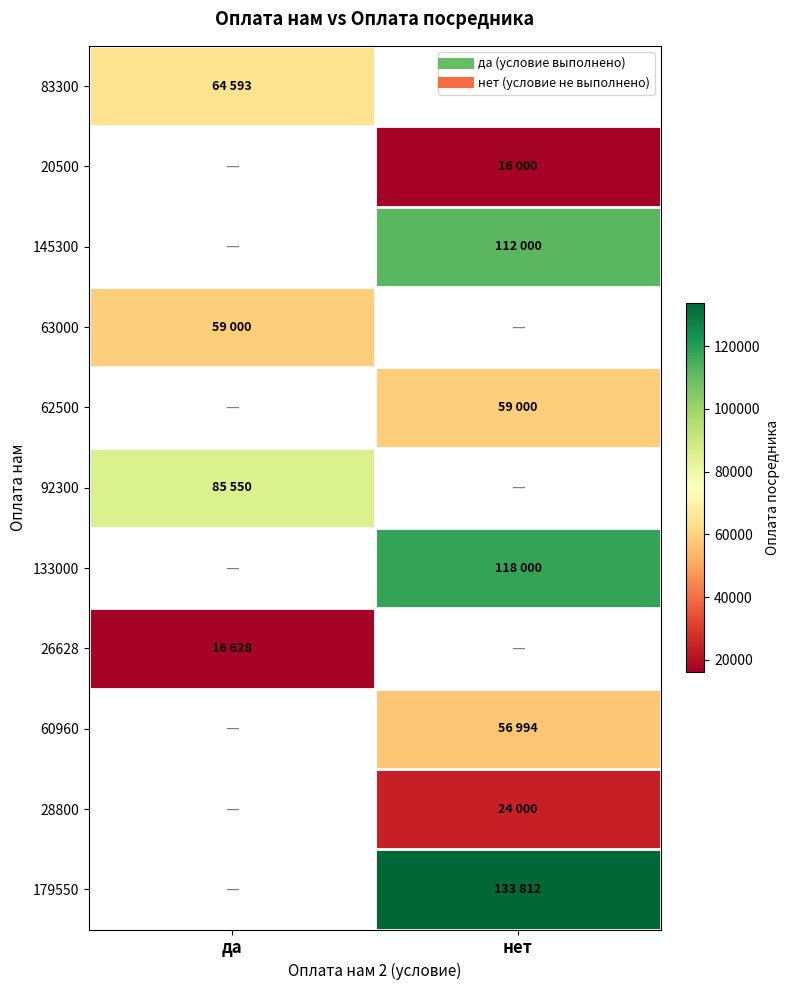

True or false: 63000 has a value of 84540.5 at да.

False